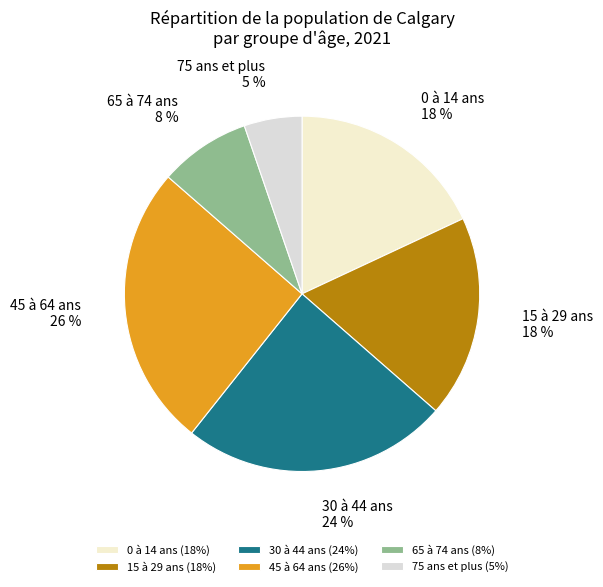

Between 75 ans et plus and 65 à 74 ans, which is larger?

65 à 74 ans